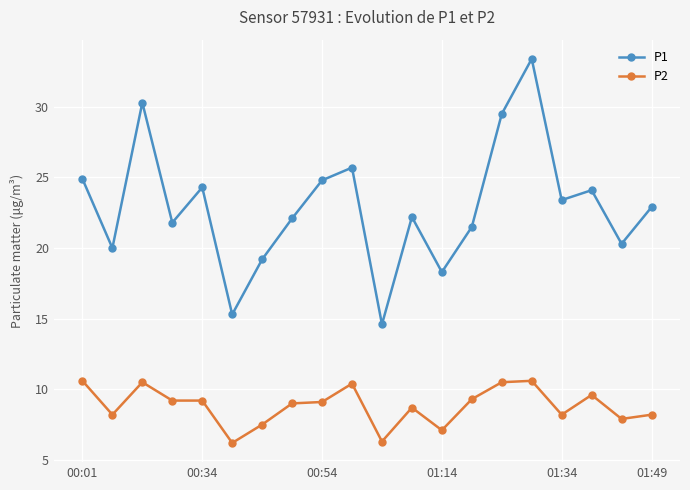

Which series has the largest total across all categories?

P1